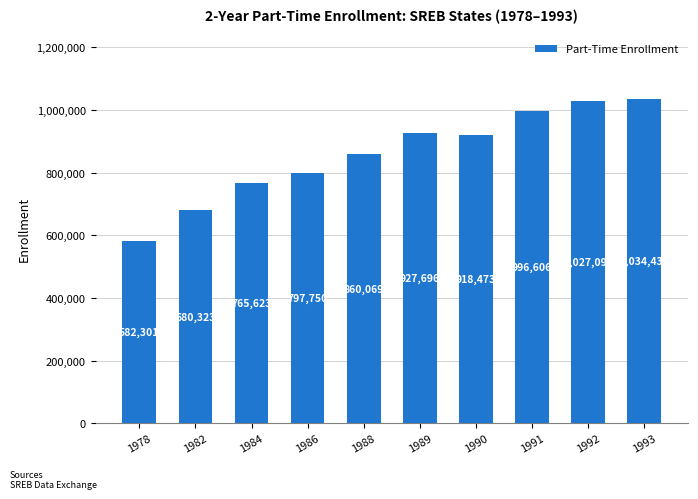

What is the ratio of the value at 1990 to the value at 1992?

0.9